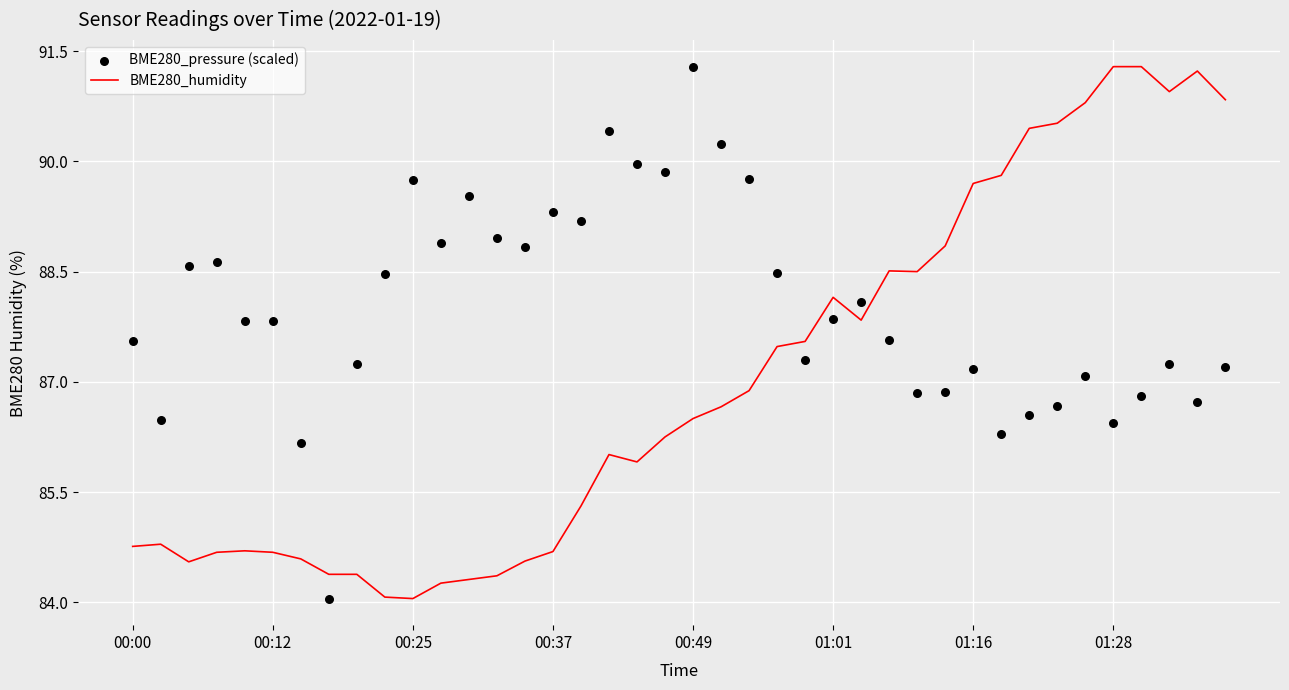

What is the total value across all series at 18?

175.9